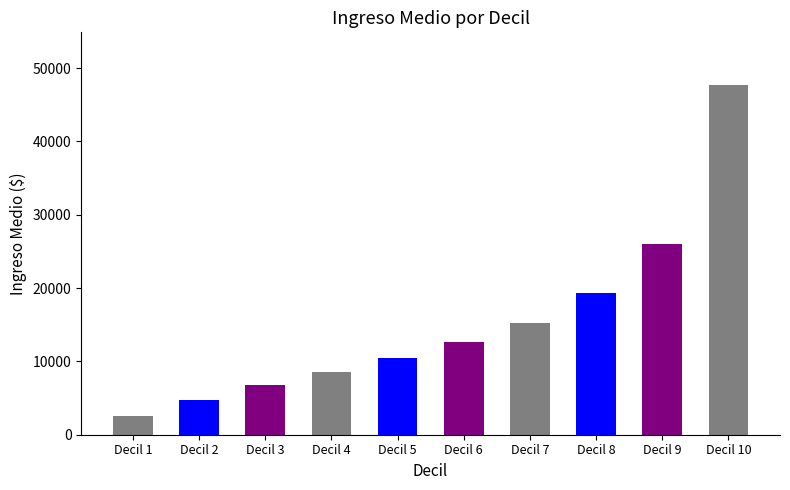

What is the sum of the values at Decil 5 and Decil 10?

58163.7